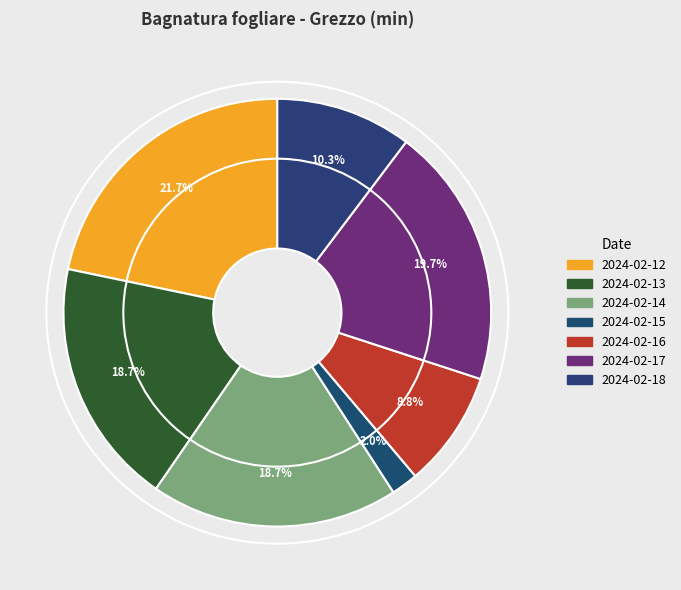

Between 2024-02-17 and 2024-02-16, which is larger?

2024-02-17